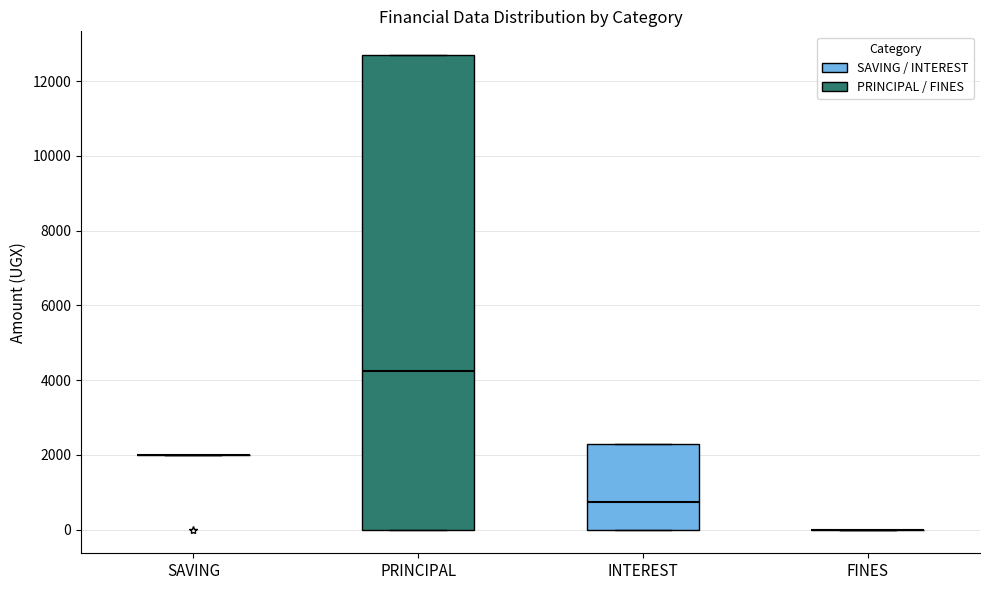

Which box is the tallest, from its lower edge to its upper edge?

PRINCIPAL